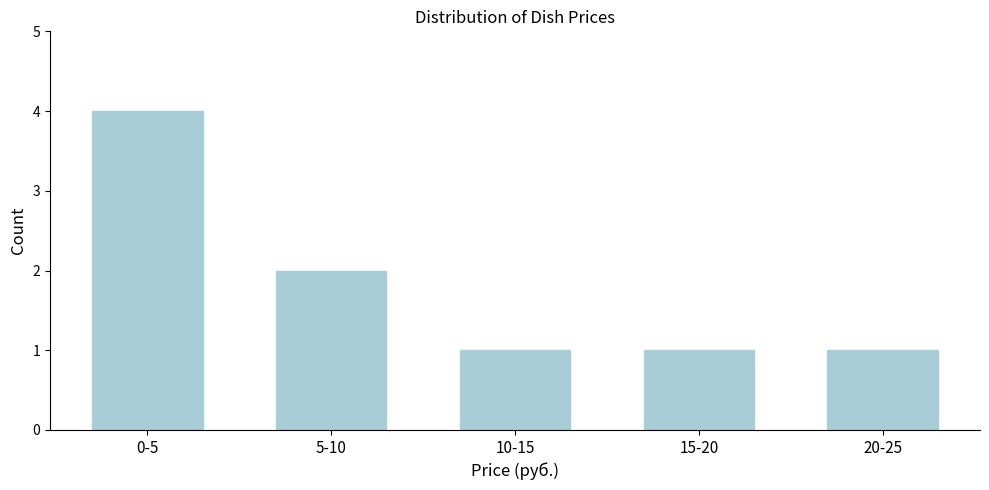

Reading left to right, transcribe all the data shown in this chart.

0-5=4	5-10=2	10-15=1	15-20=1	20-25=1